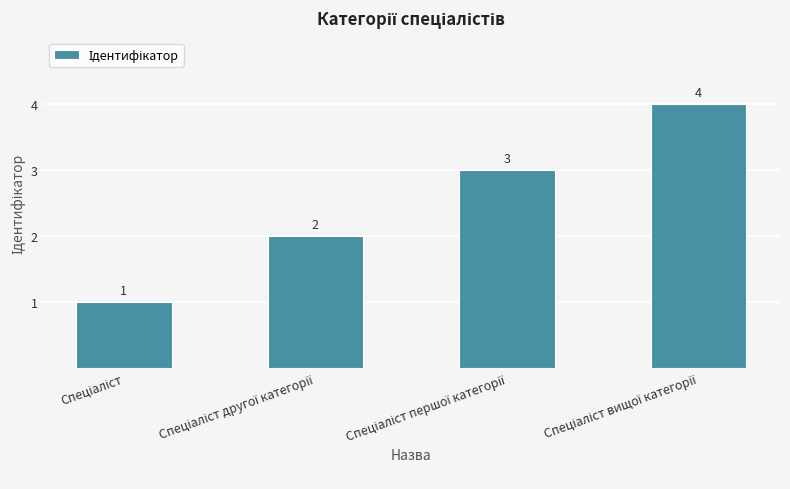

What is the value of the 3rd bar from the left?

3